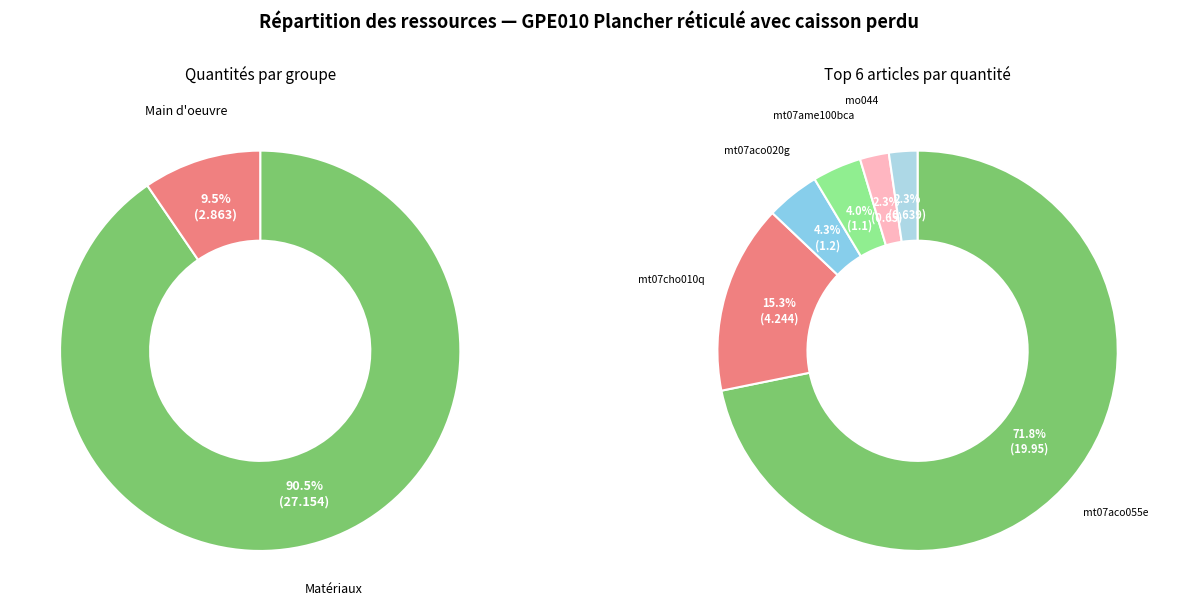

What is the majority slice?

mt07aco055e